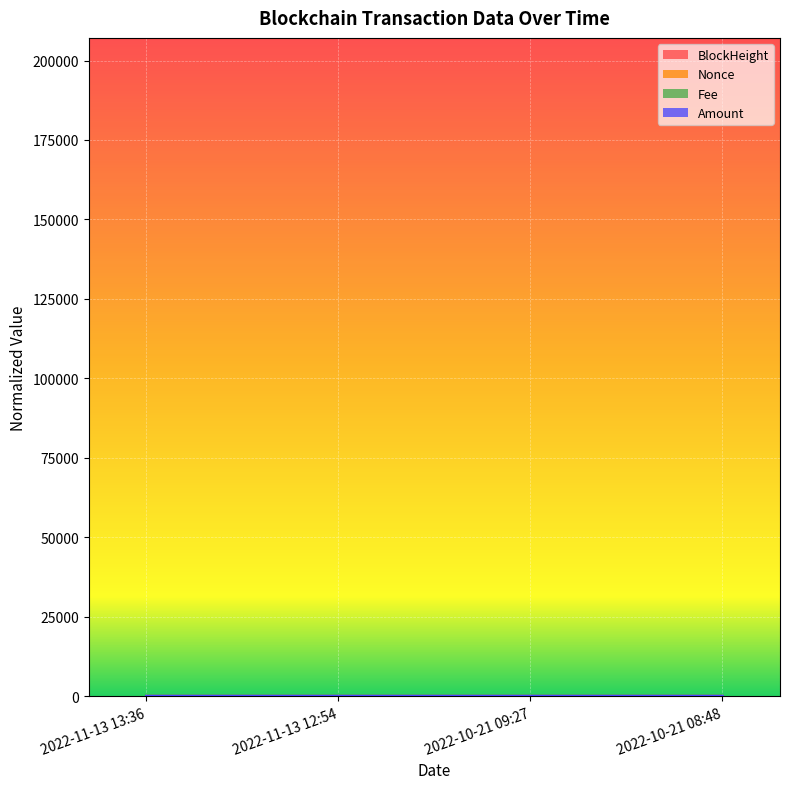

How many BlockHeight values are between 0 and 1?

4